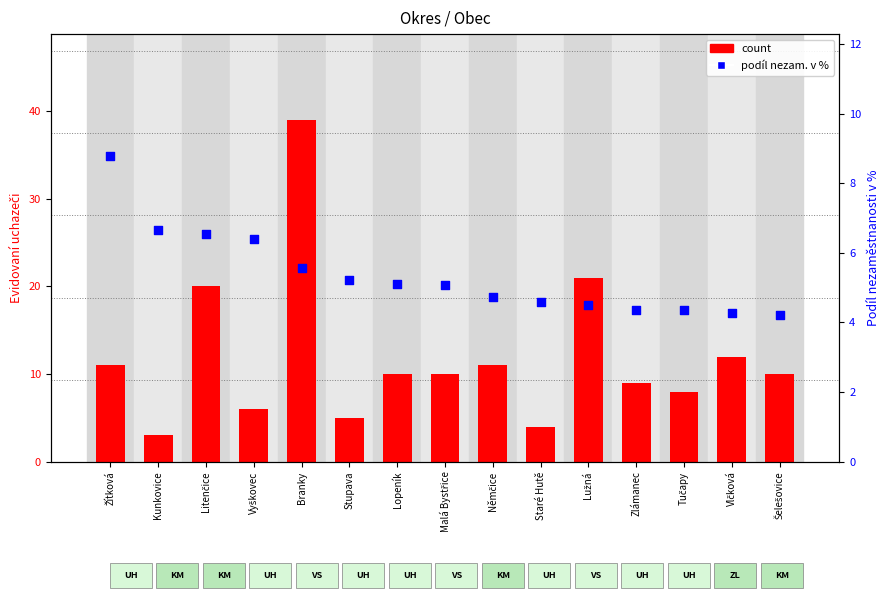

Which series contains the highest Y value?

count